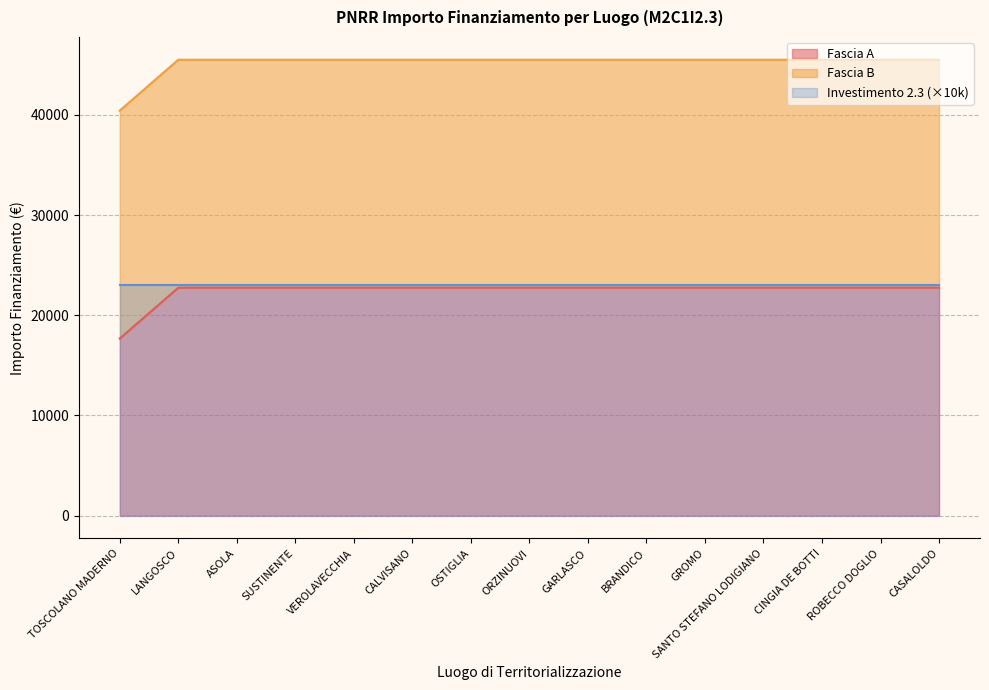

What position from the left is GROMO?

11